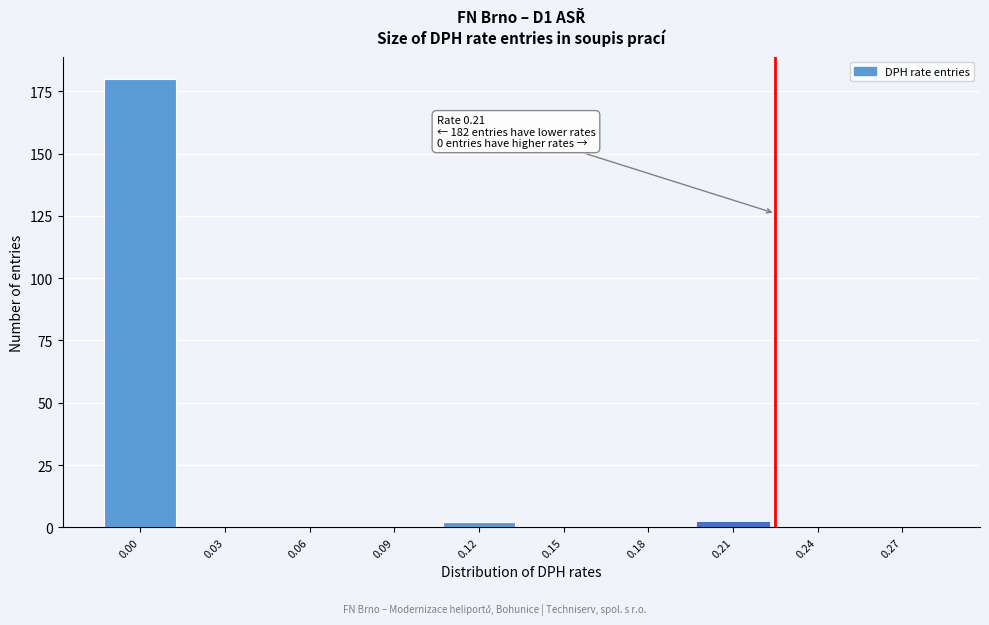

Reading left to right, extract all data points from this chart.

0.00=180	0.03=0	0.06=0	0.09=0	0.12=2	0.15=0	0.18=0	0.21=2	0.24=0	0.27=0